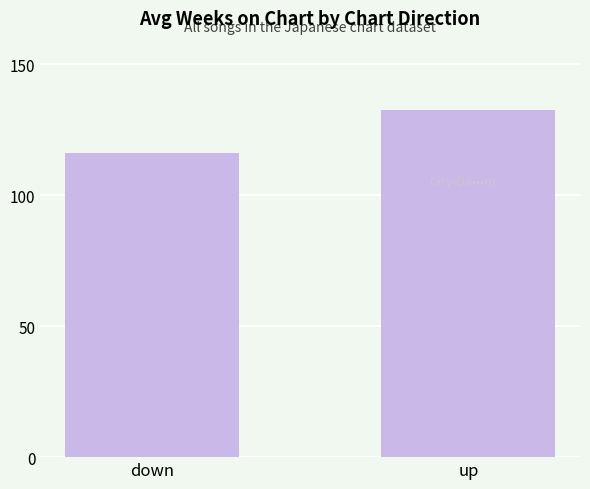

What is the sum of the values at up and down?

248.2